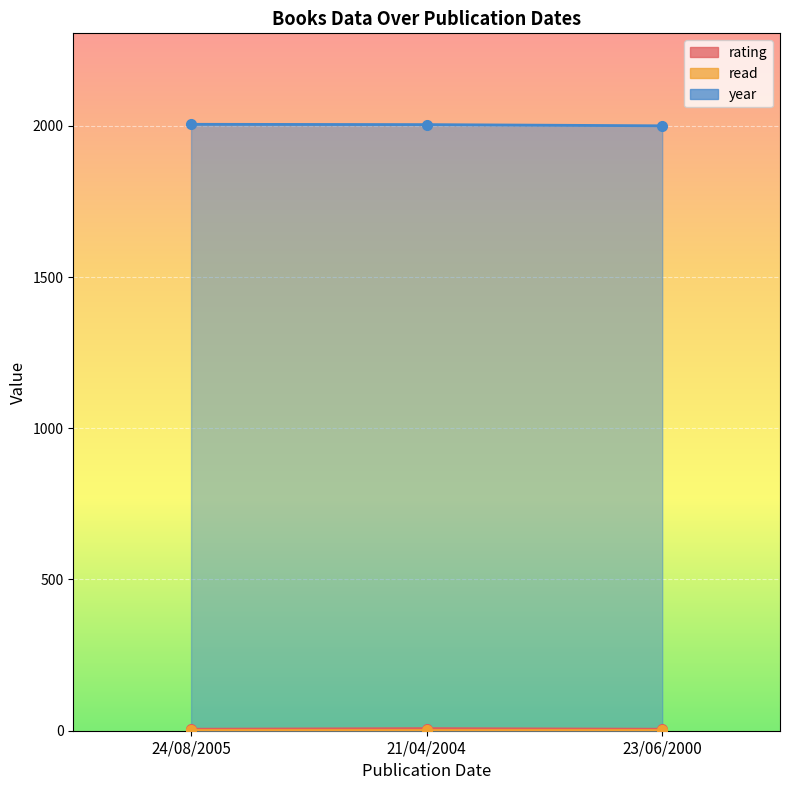

What is the average value of the year series?

2003